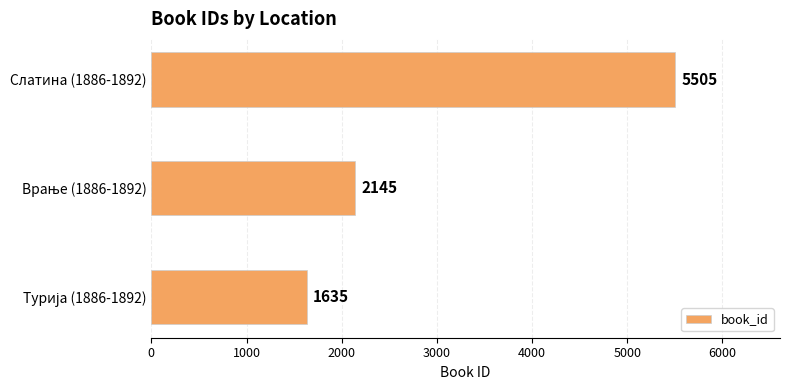

What is the greatest value displayed?

5505